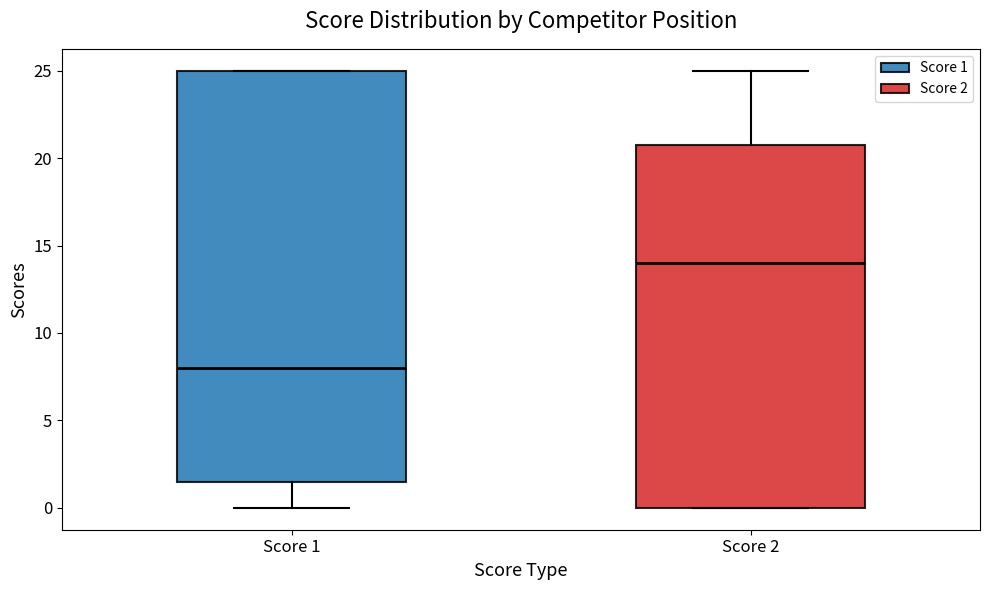

Where does the median line of the box for Score 2 sit on the y-axis? The values are not printed on the chart, so give them approximately, as read against the axis.

14.0